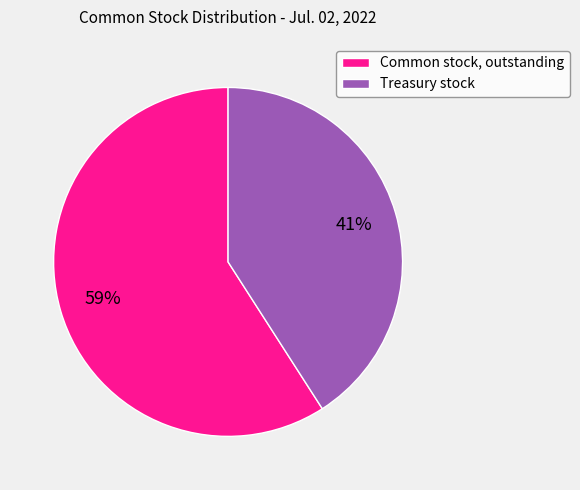

Between Common stock, outstanding and Treasury stock, which is larger?

Common stock, outstanding